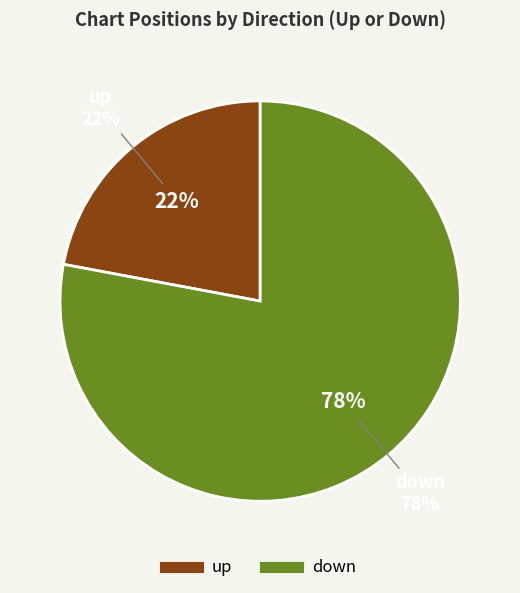

Is there a majority slice in this chart?

Yes